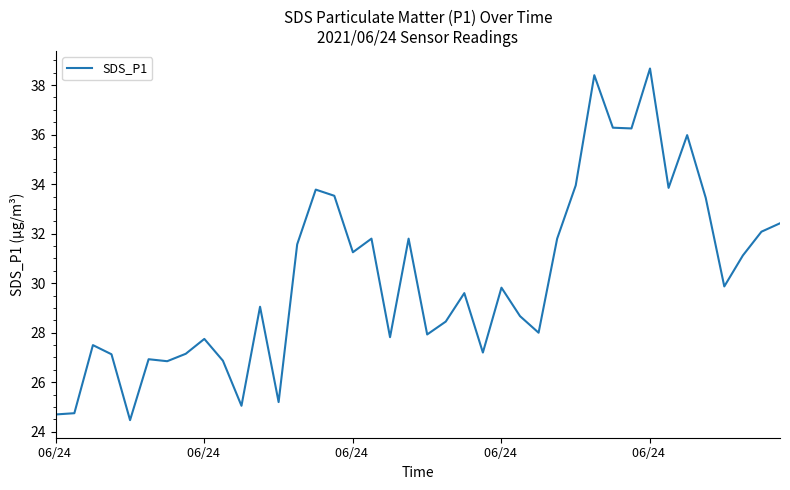

What is the maximum value shown in the chart?

38.7